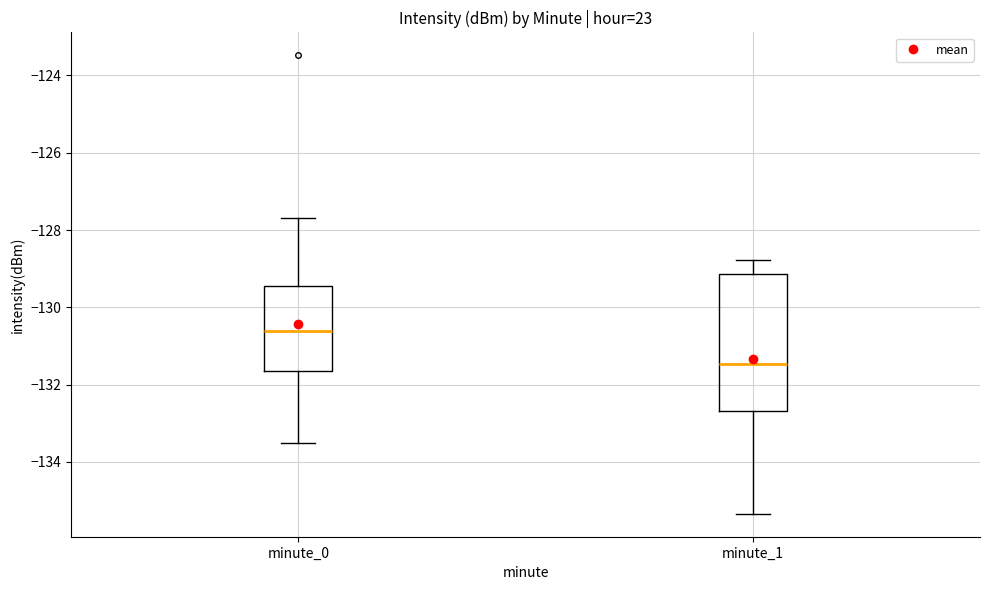

Reading left to right, transcribe this box plot: for each box, give where its median line is, the range the box spans, and where its two whiskers end, as read against the y-axis. The values are not printed on the chart, so give them approximately, as read against the axis.

minute_0: median -130.6, box -131.6 to -129.4, whiskers -133.6 to -127.6
minute_1: median -131.4, box -132.6 to -129.2, whiskers -135.4 to -128.8